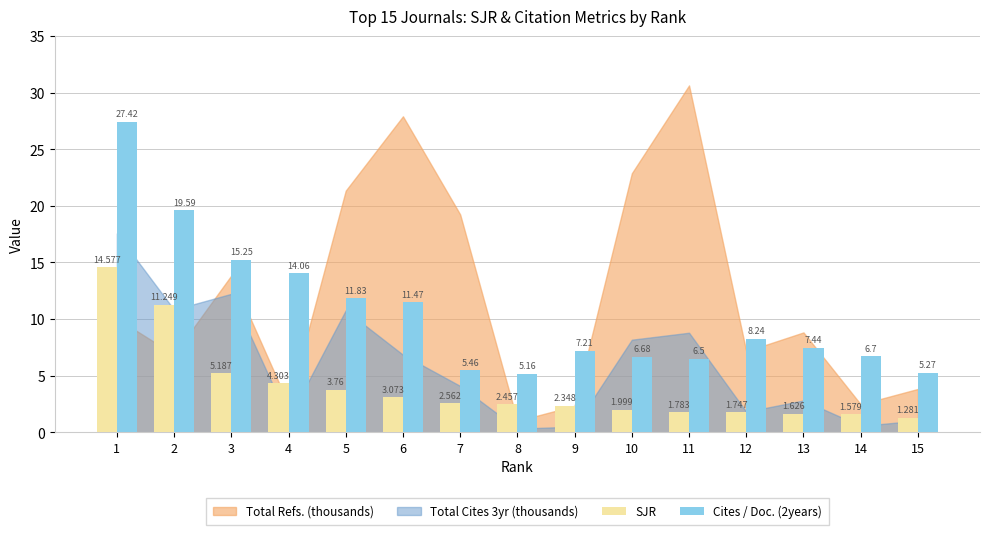

Where does the SJR series first go above 2?

1